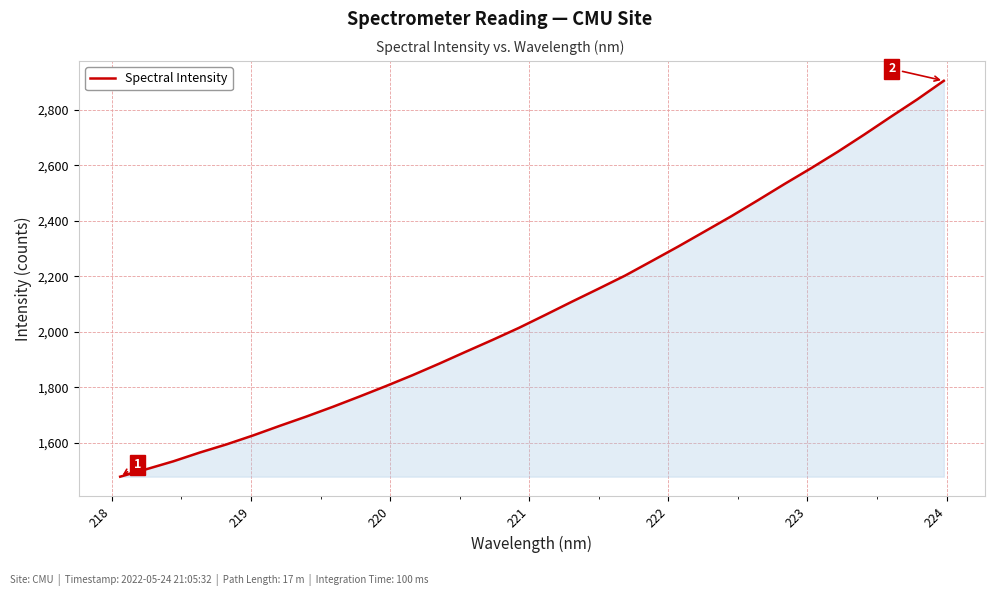

What is the difference between the maximum and minimum values?

1426.1